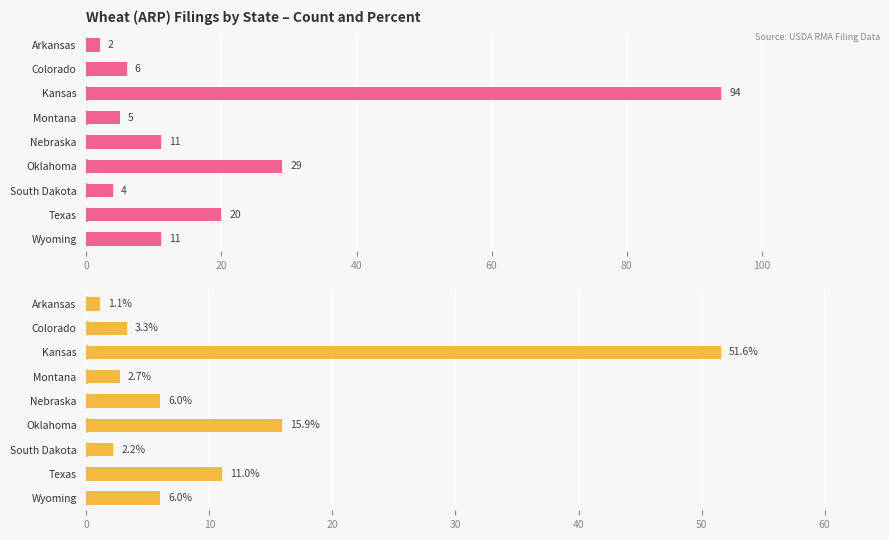

What is the value of the Percent bar at the 6th from the left?

15.9